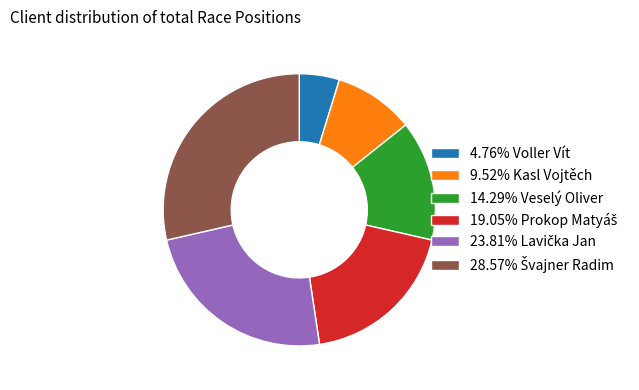

Does any single category account for the majority?

No